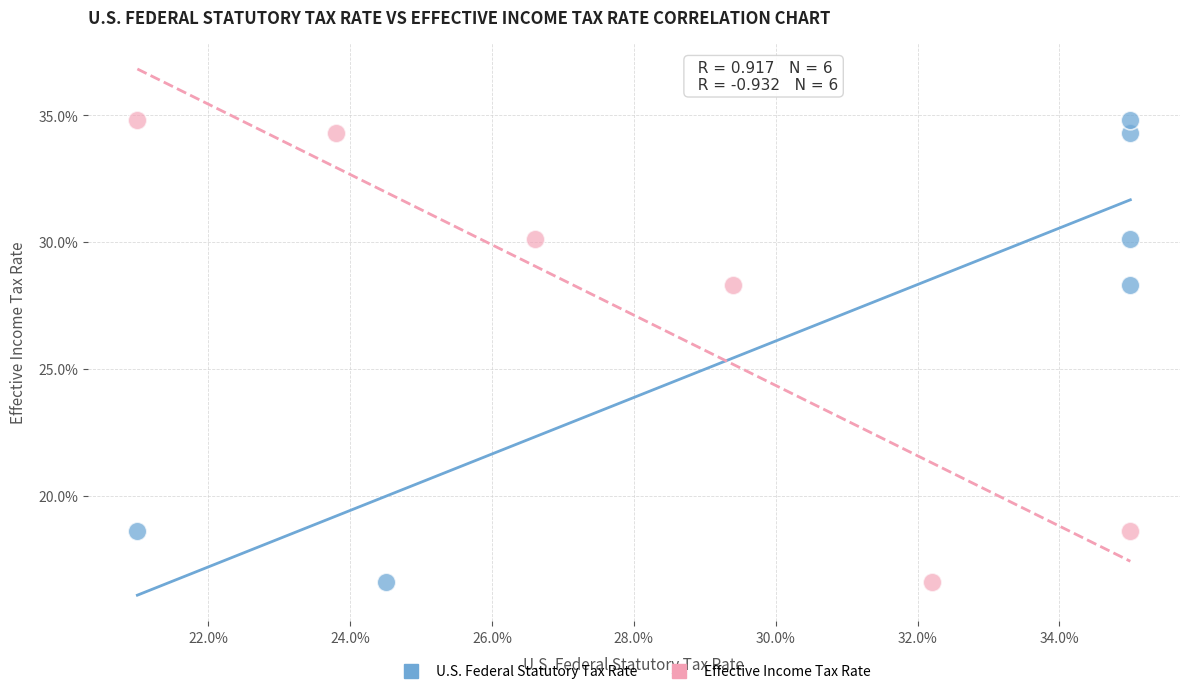

What are all the series names shown in the legend?

U.S. Federal Statutory Tax Rate, Effective Income Tax Rate